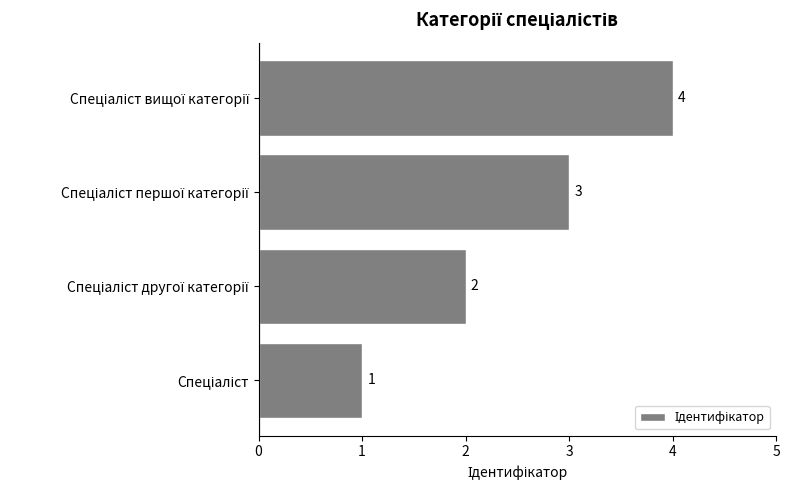

What is the maximum value shown in the chart?

4